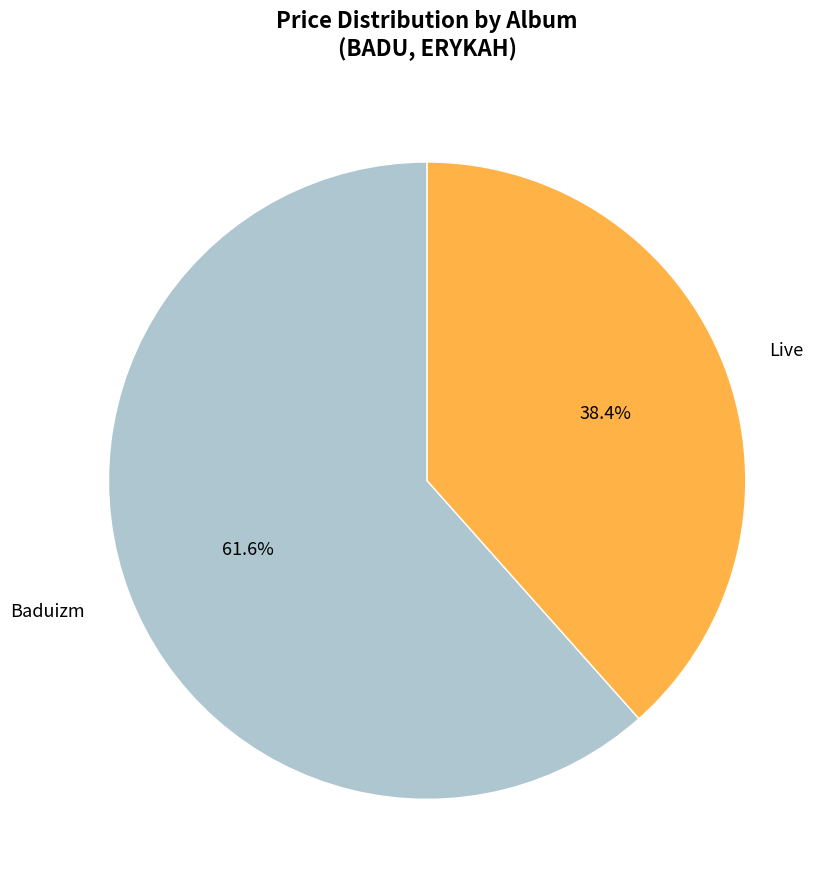

Count the number of slices in the pie.

2